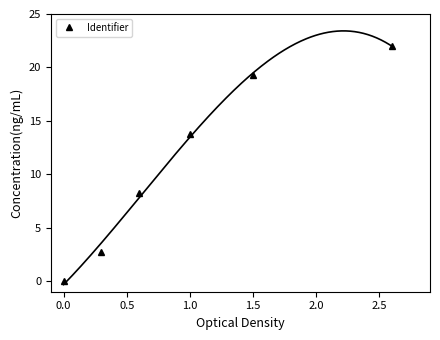

True or false: Identifier has more than 2 points higher than both neighbors.

False